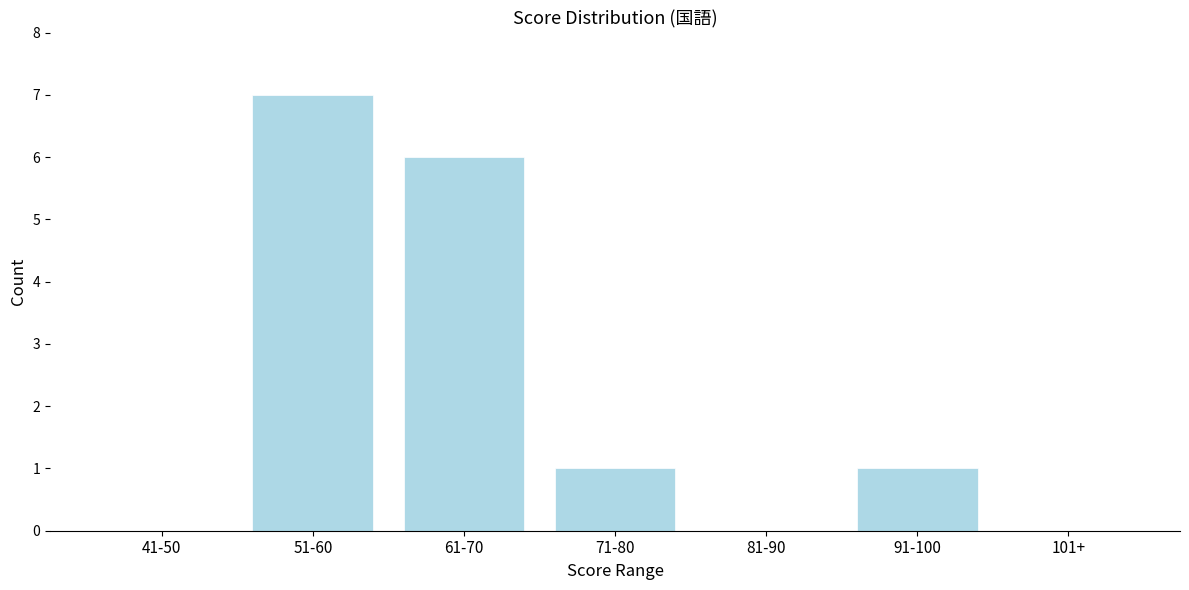

Reading left to right, what are all the values shown in this chart?

41-50=0	51-60=7	61-70=6	71-80=1	81-90=0	91-100=1	101+=0